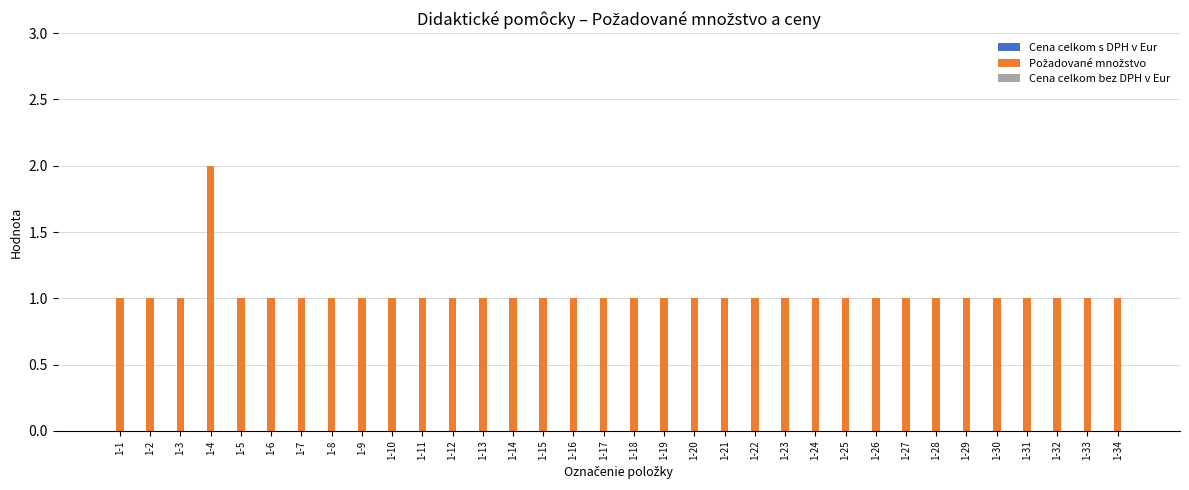

At which category does the chart reach its peak across all series?

1-4